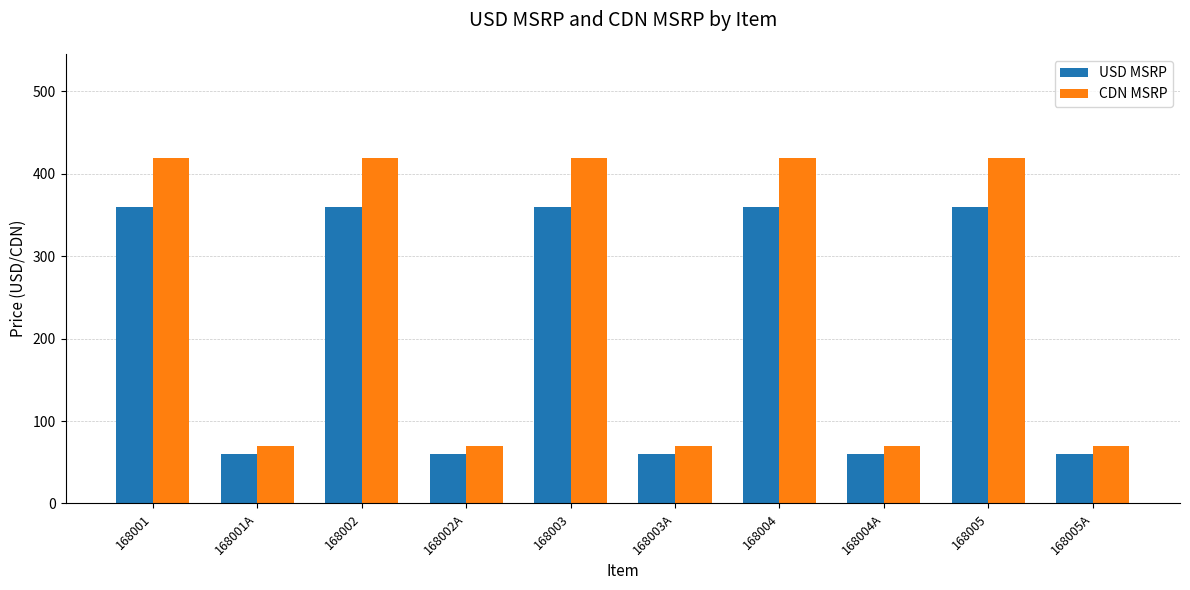

What is the difference between the second highest and minimum values in the CDN MSRP series?

349.8